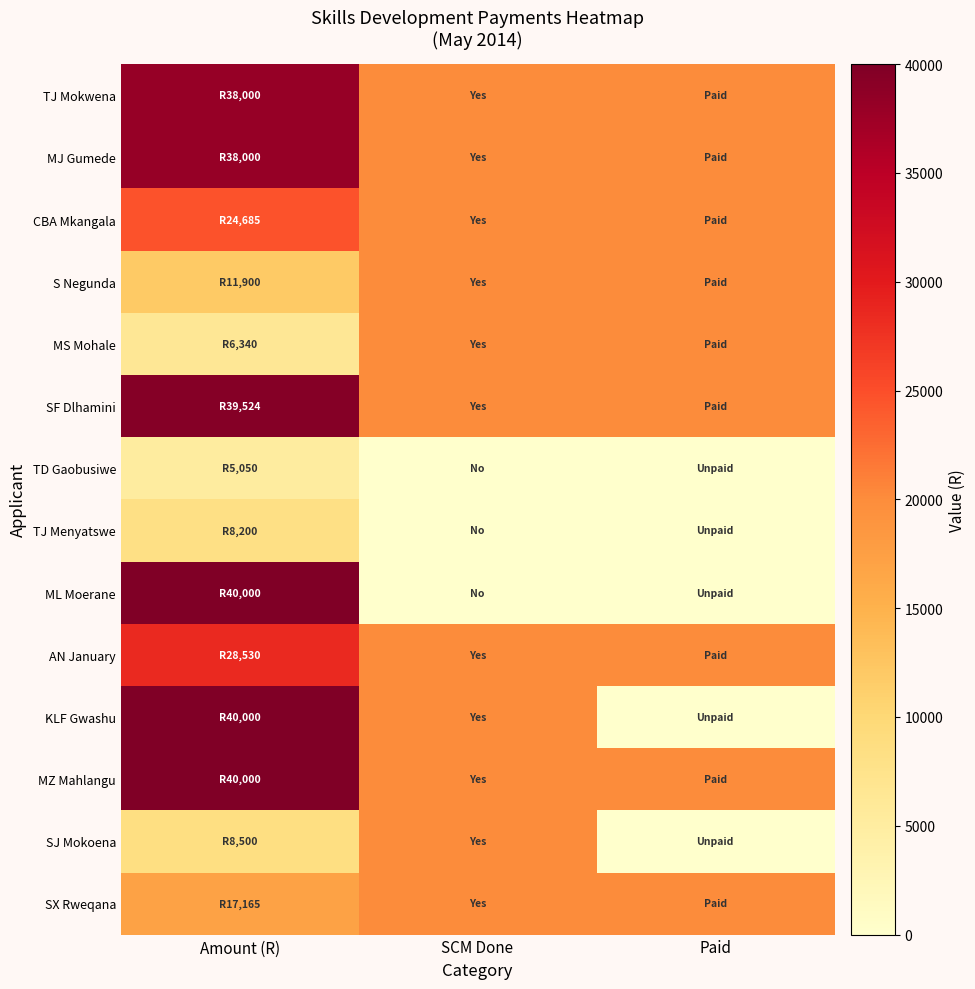

What is the difference between the highest and lowest values at Paid?

20000.0